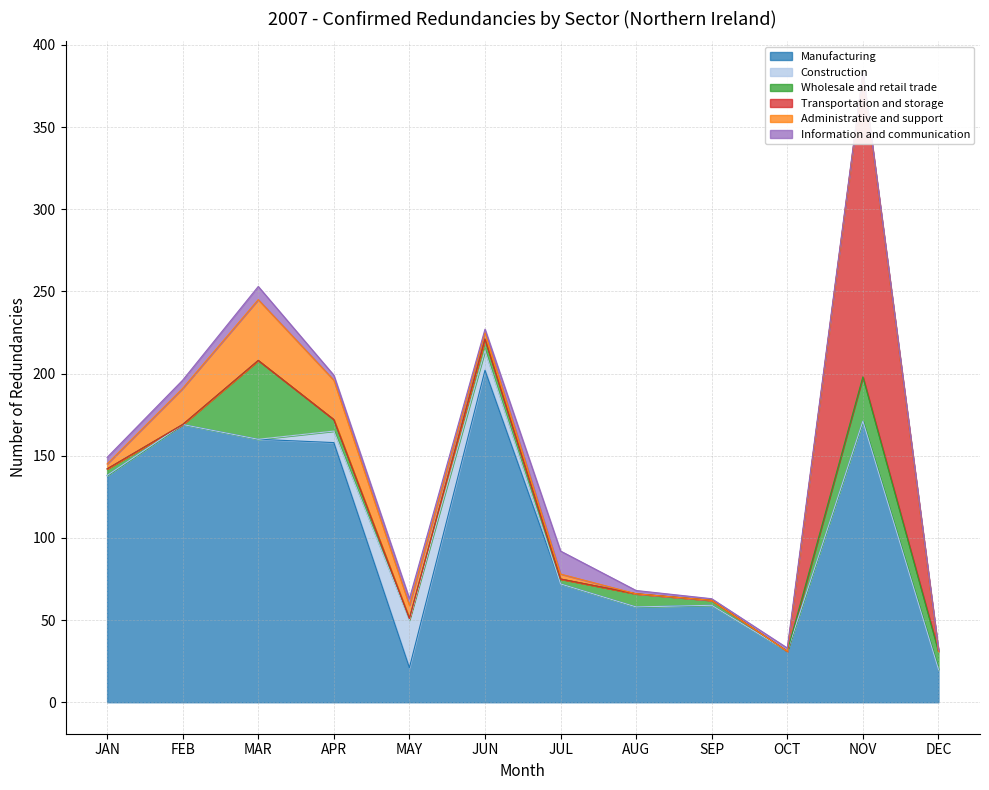

What position from the left is JUL?

7